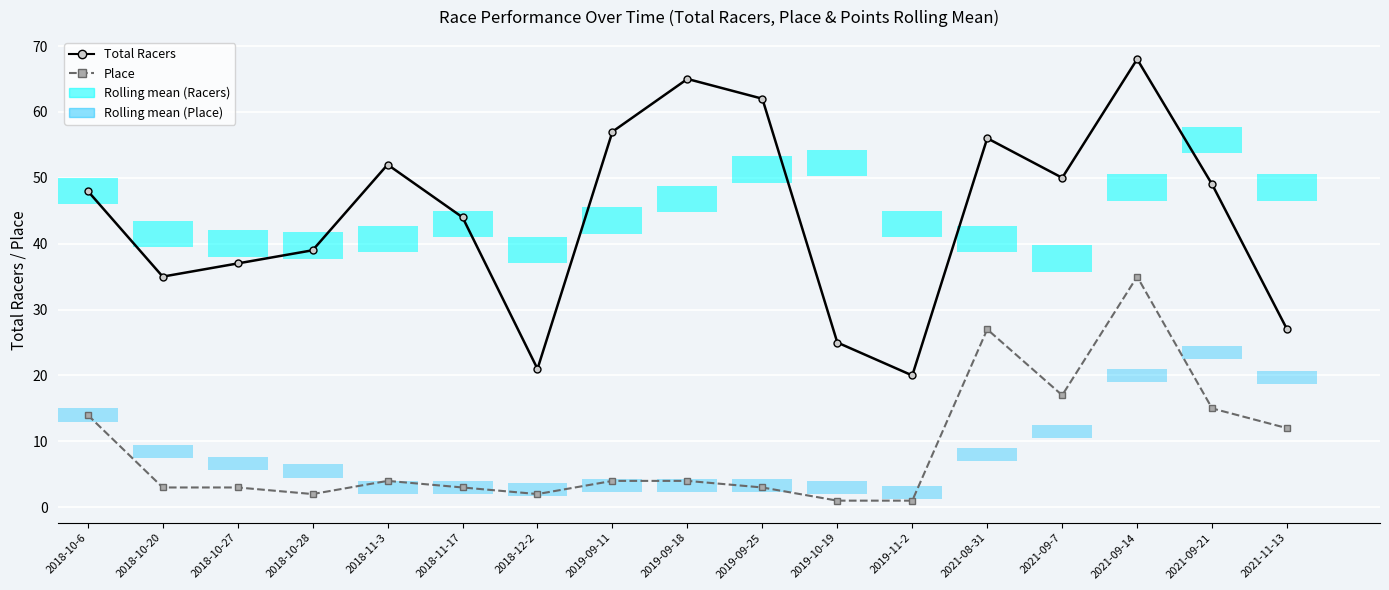

At 2018-10-20, list the series in order from largest to smallest.

Total Racers, Place